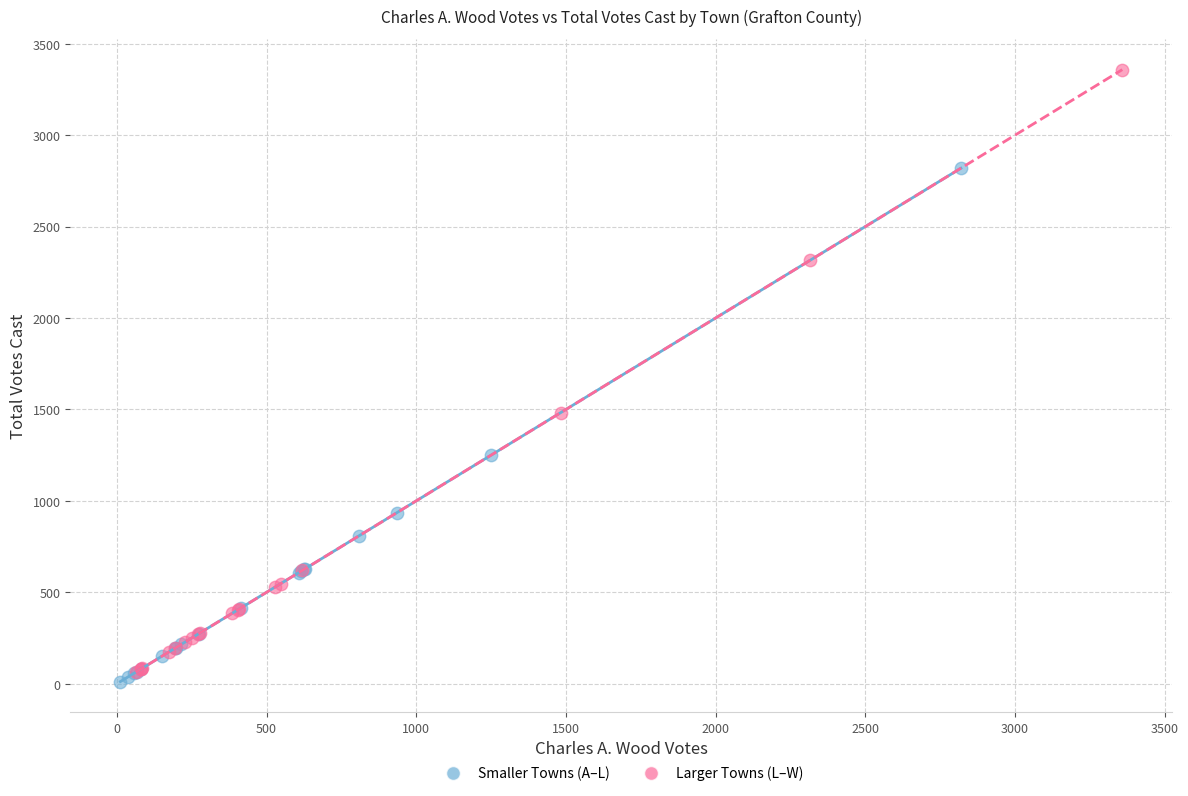

Which series has the widest spread of Y values?

Larger Towns (L–W)